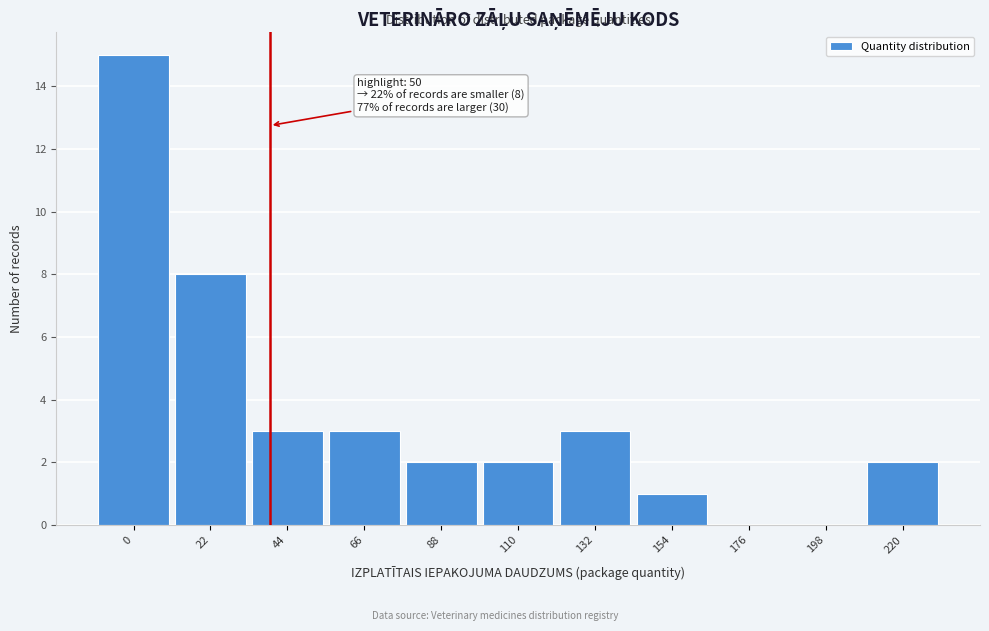

Reading left to right, what are all the values shown in this chart?

0=15	22=8	44=3	66=3	88=2	110=2	132=3	154=1	176=0	198=0	220=2